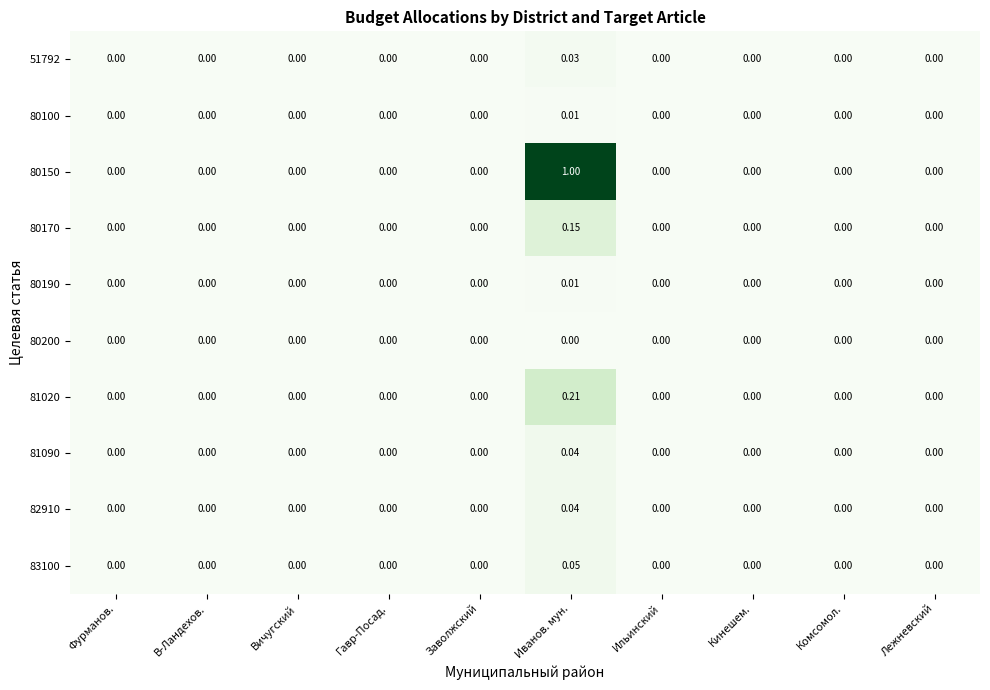

Which series has the largest range (max minus min)?

80150